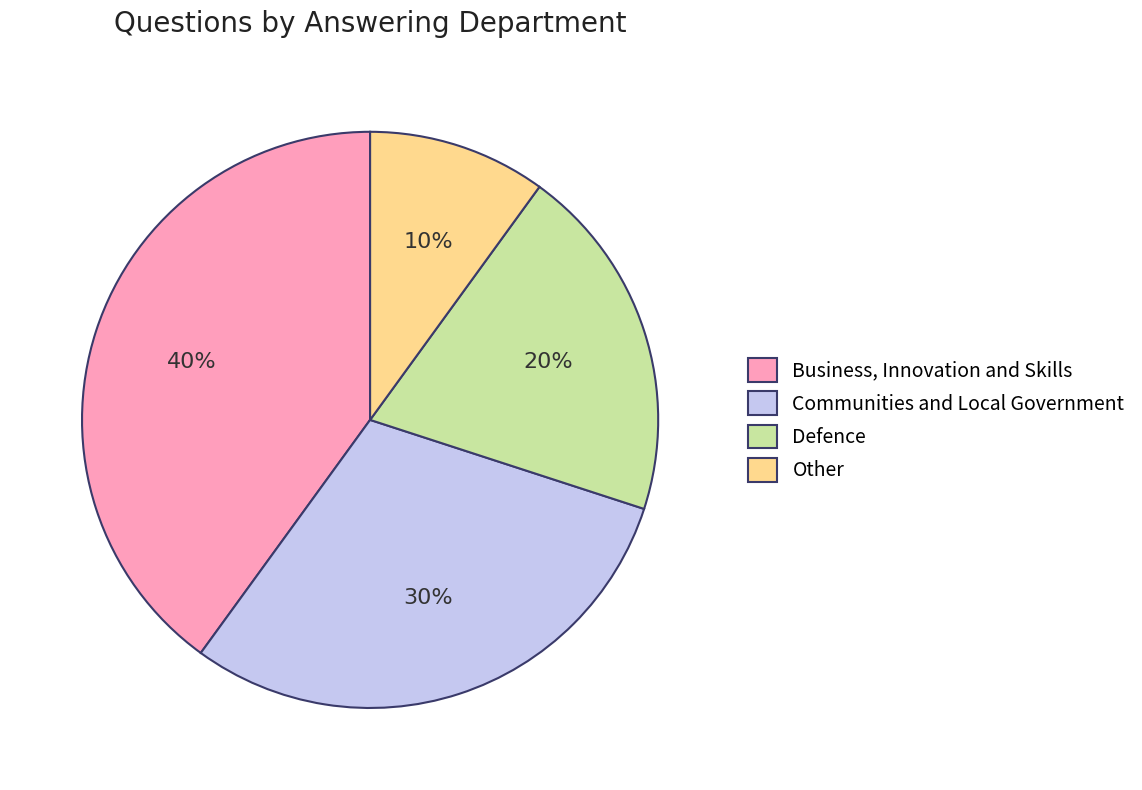

The Communities and Local Government slice represents 23% of the pie. True or false?

False